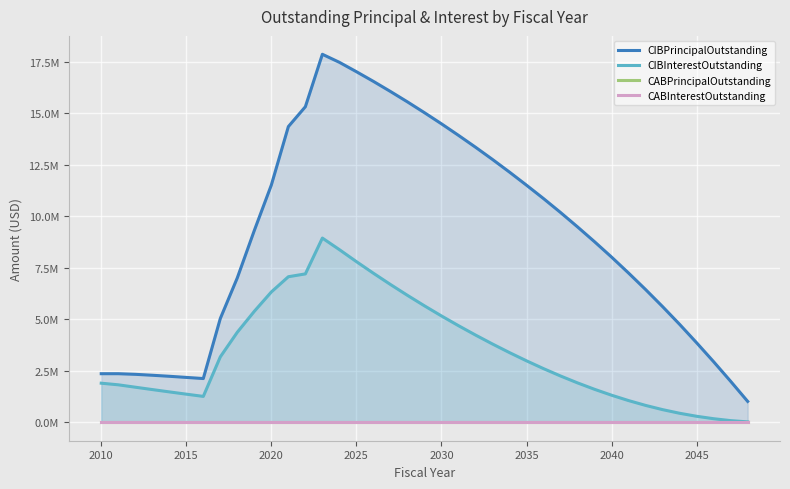

Where does the CIBPrincipalOutstanding series first go above 9315000?

2020